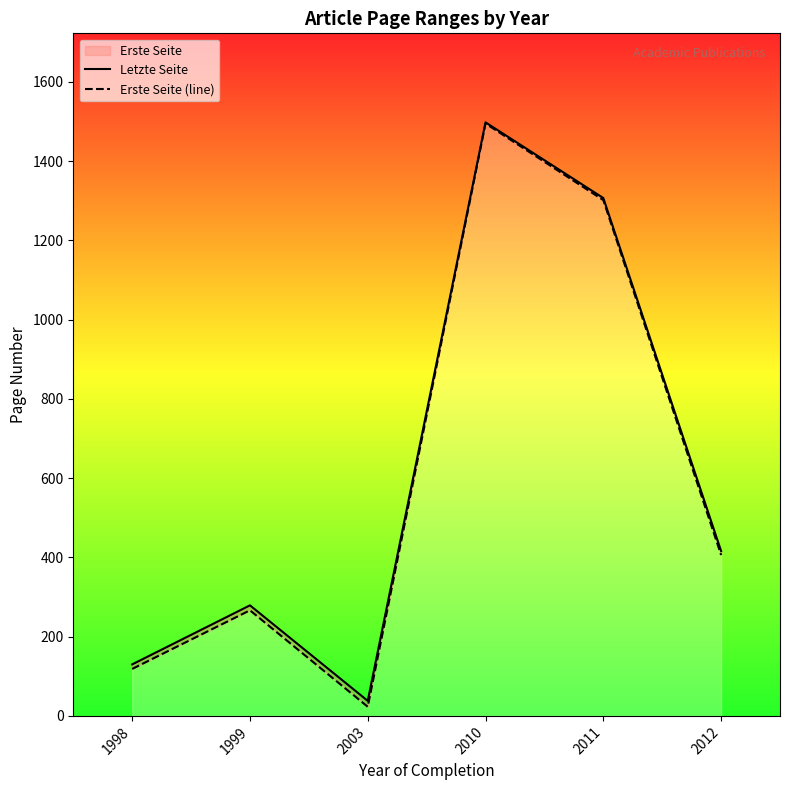

How many data points in Erste Seite (line) are less than 406?

3